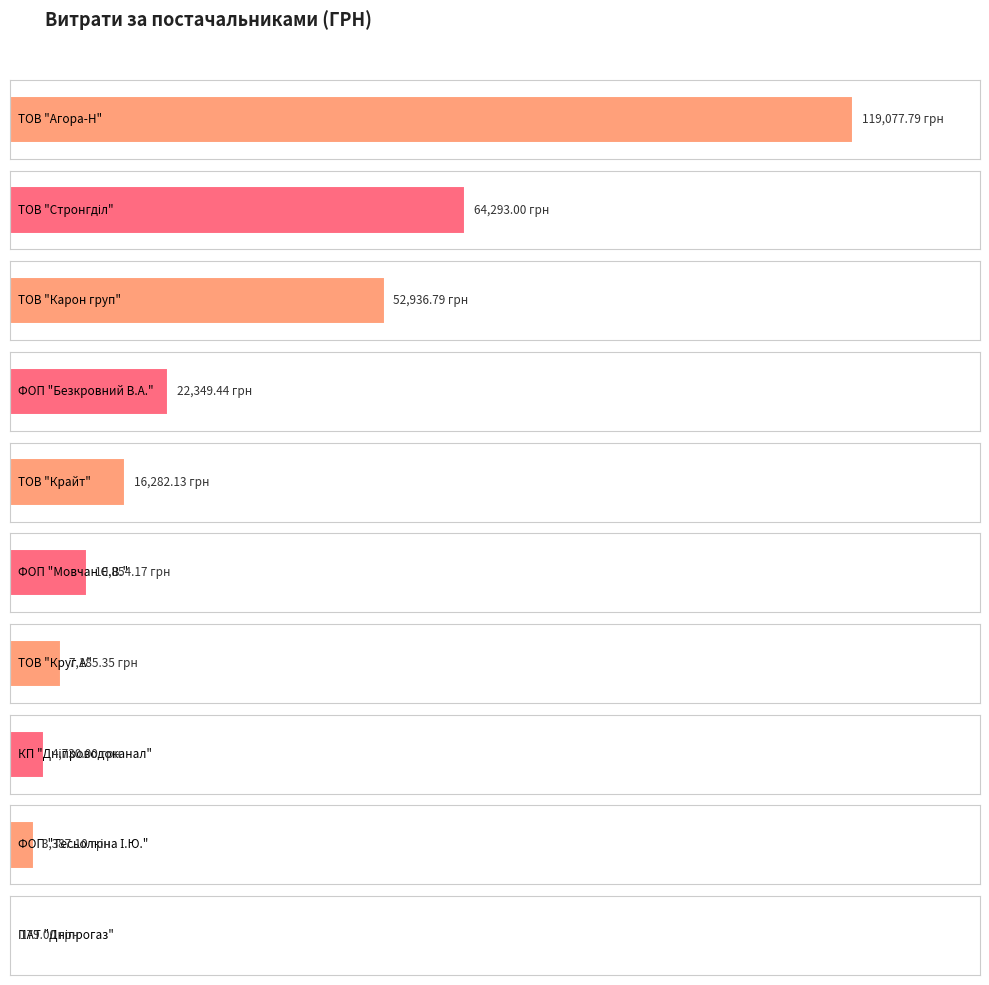

Between ФОП "Безкровний В.А." and ФОП "Мовчан Є.В.", which is larger?

ФОП "Безкровний В.А."